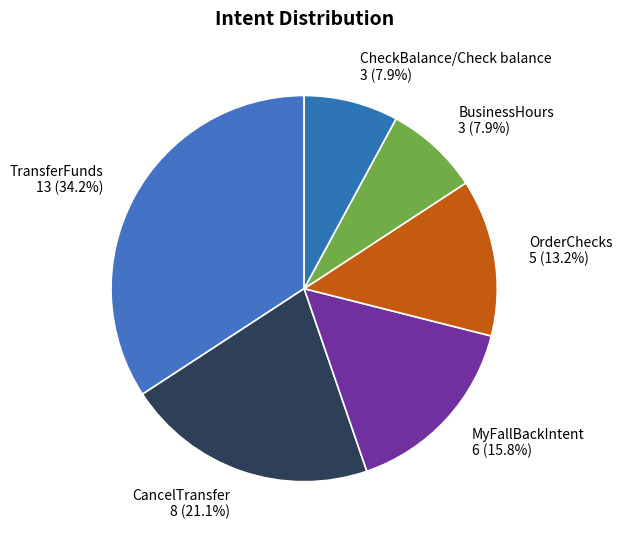

The MyFallBackIntent slice represents 3% of the pie. True or false?

False